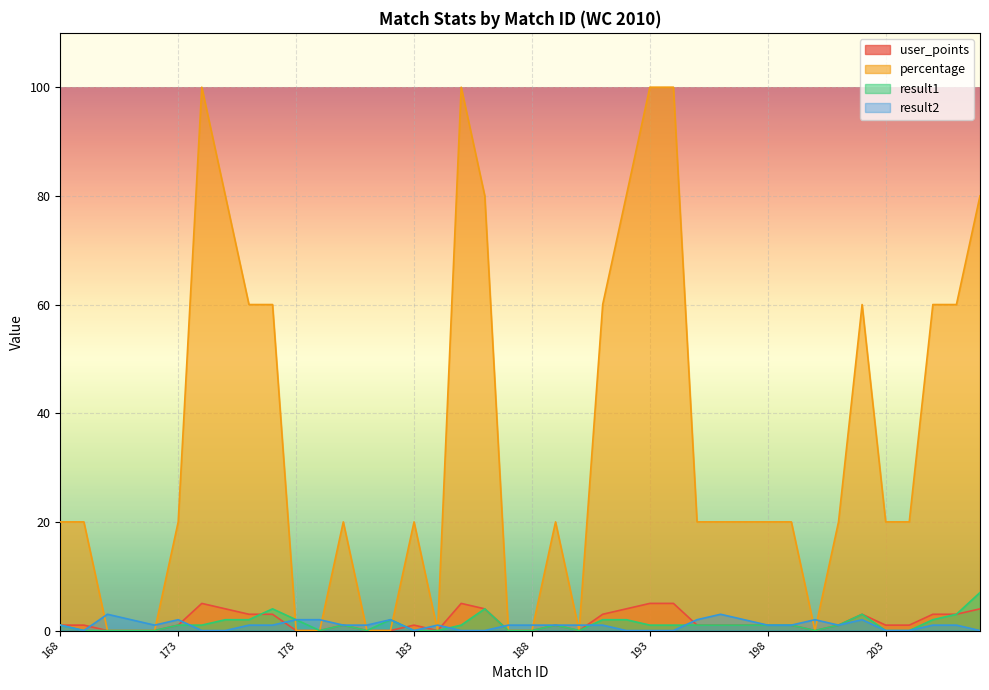

How many intersections are there between result2 and user_points?

9